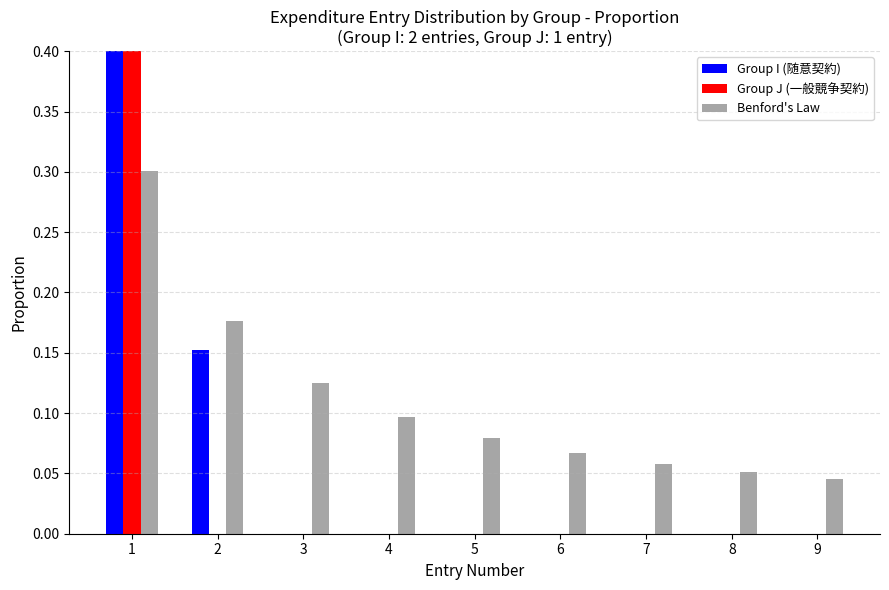

Which series has the largest range (max minus min)?

Group J (一般競争契約)